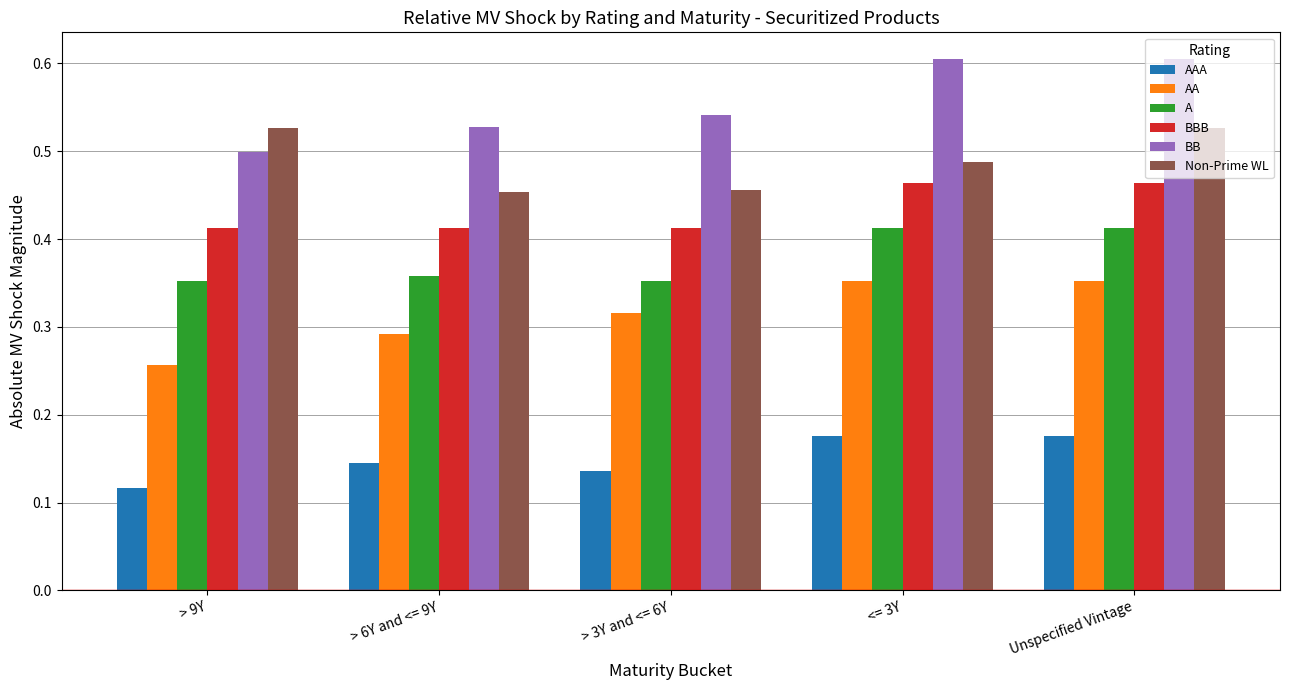

Which series has the largest total across all categories?

BB